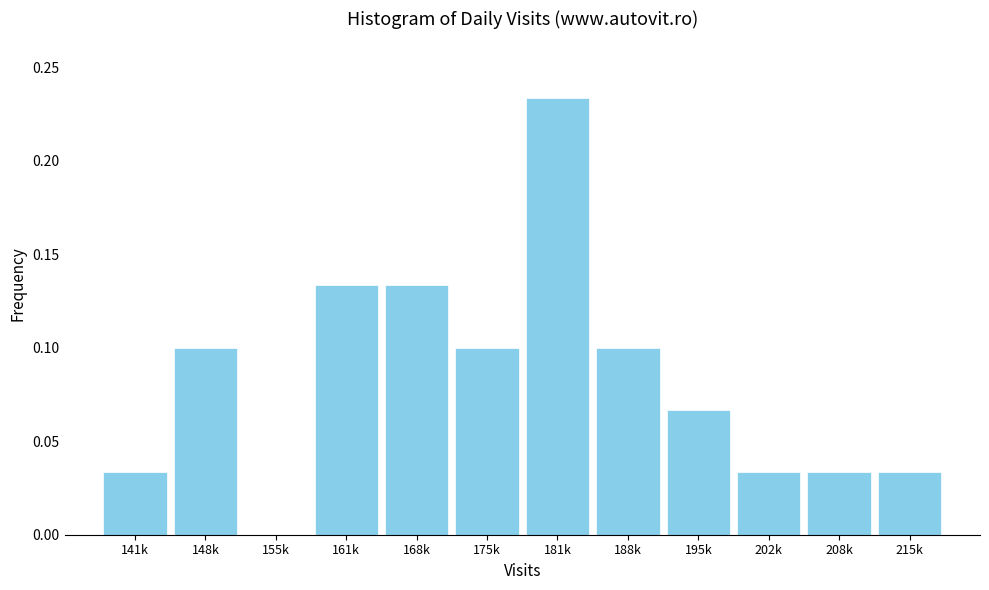

What is the sum of all values?

1.0